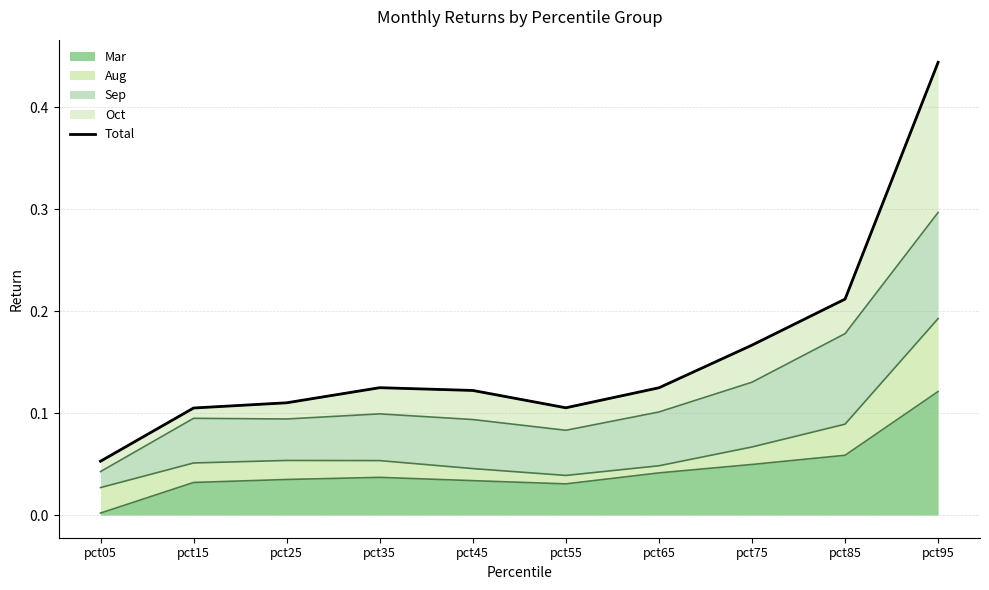

Reading right to left, transcribe all the data shown in this chart.

0.4	0.2	0.2	0.1	0.1	0.1	0.1	0.1	0.1	0.1